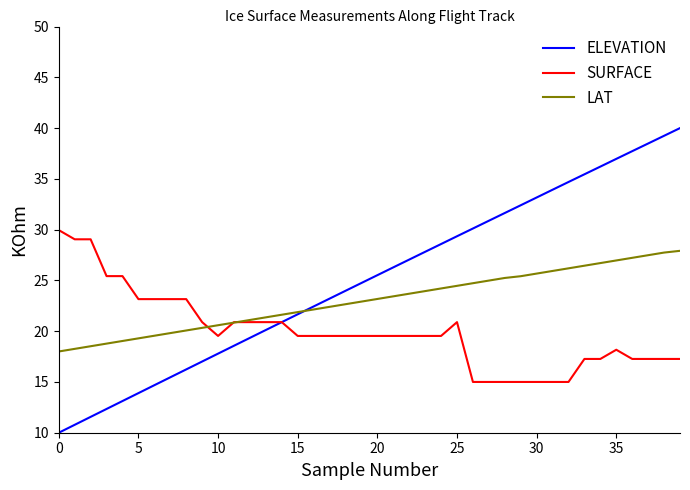

What are all the series names shown in the legend?

ELEVATION, SURFACE, LAT